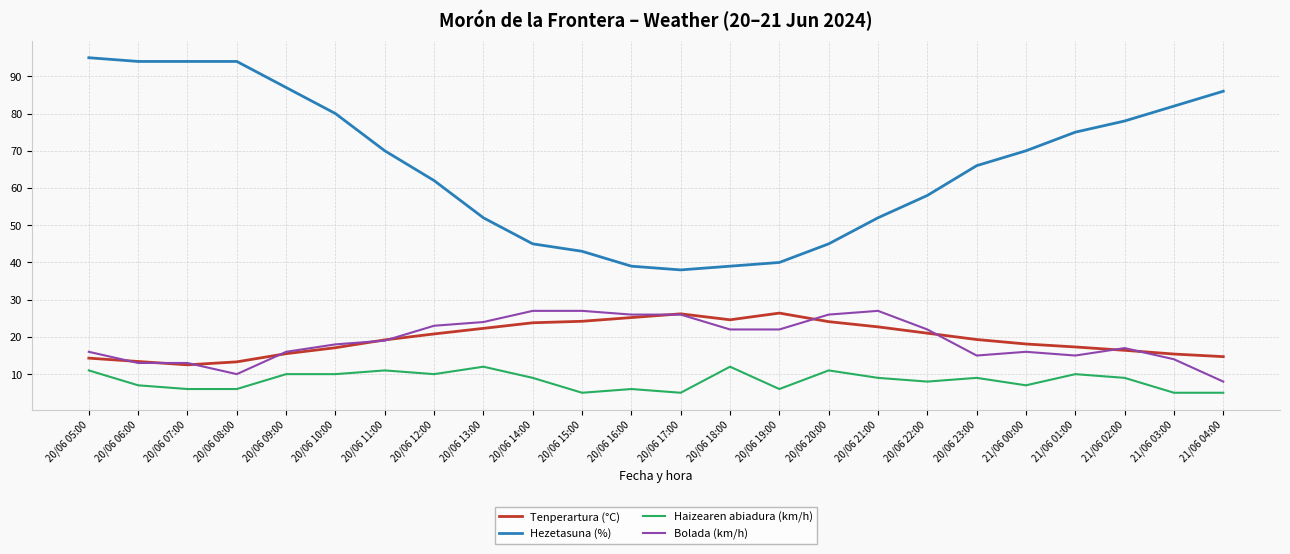

Which series has the largest range (max minus min)?

Hezetasuna (%)